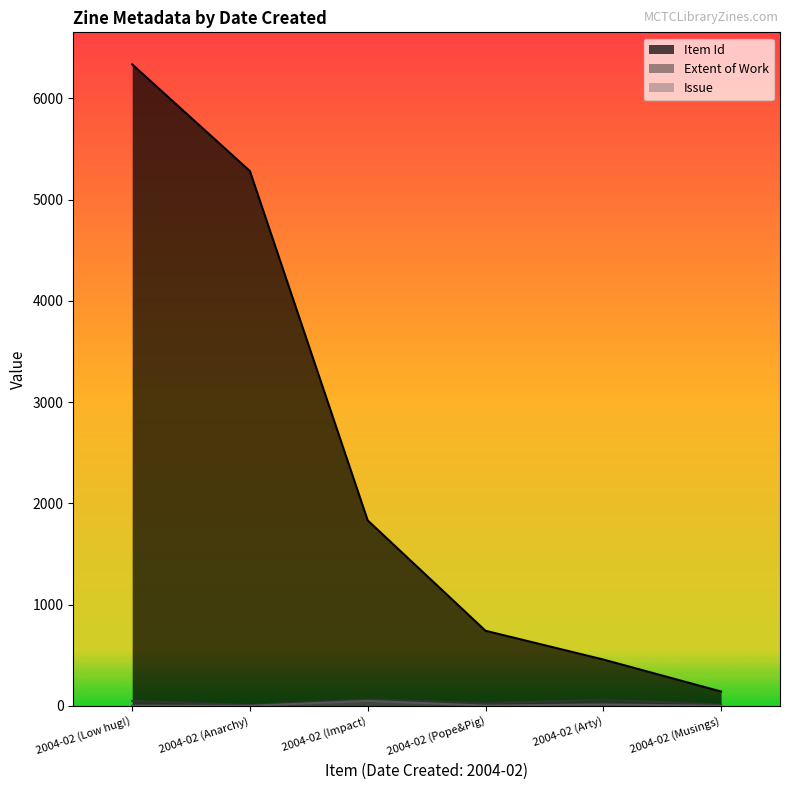

Rank the series by their maximum value, from highest to lowest.

Item Id, Extent of Work, Issue